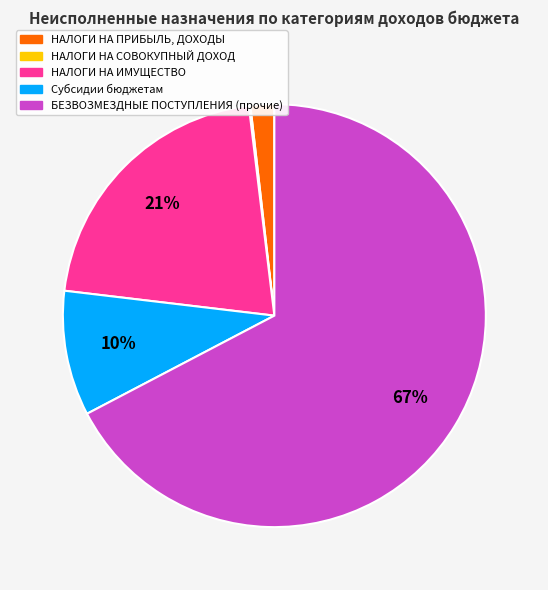

Is it true that Субсидии бюджетам is 10% of the pie?

True